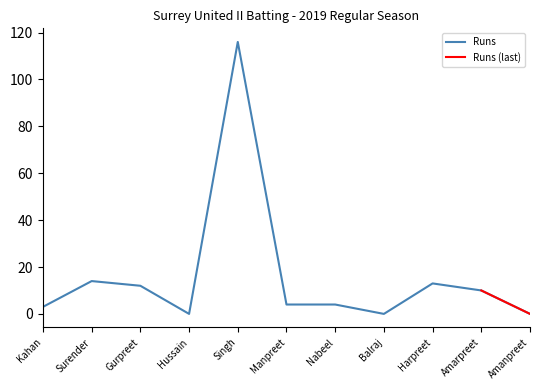

The value of Runs at Amarpreet is 10. True or false?

True